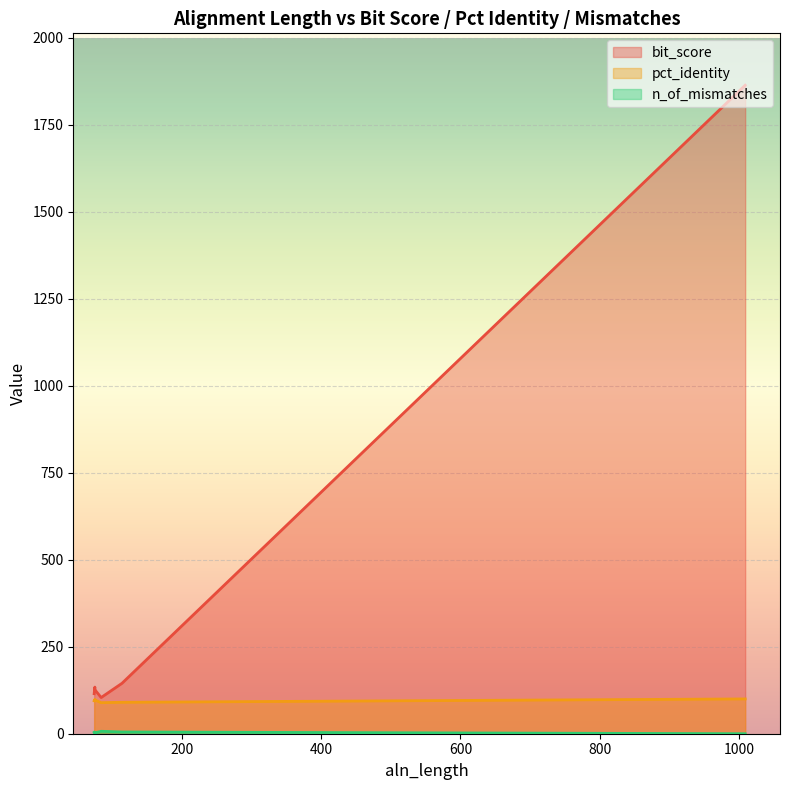

List the labels in order of bit_score value, smallest first.

84, 84, 84, 84, 84, 84, 74, 74, 74, 74, 75, 76, 75, 114, 114, 114, 114, 114, 114, 1009